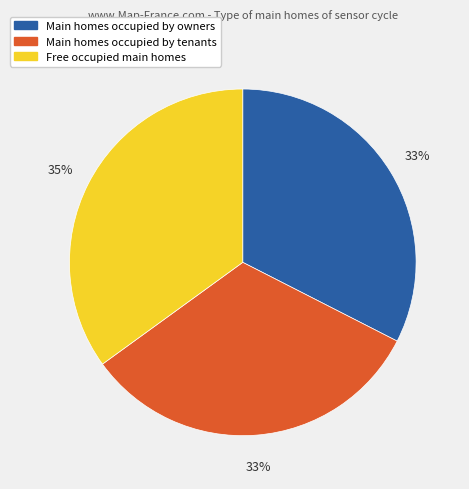

To the nearest percent, what is the average slice percentage?

33%